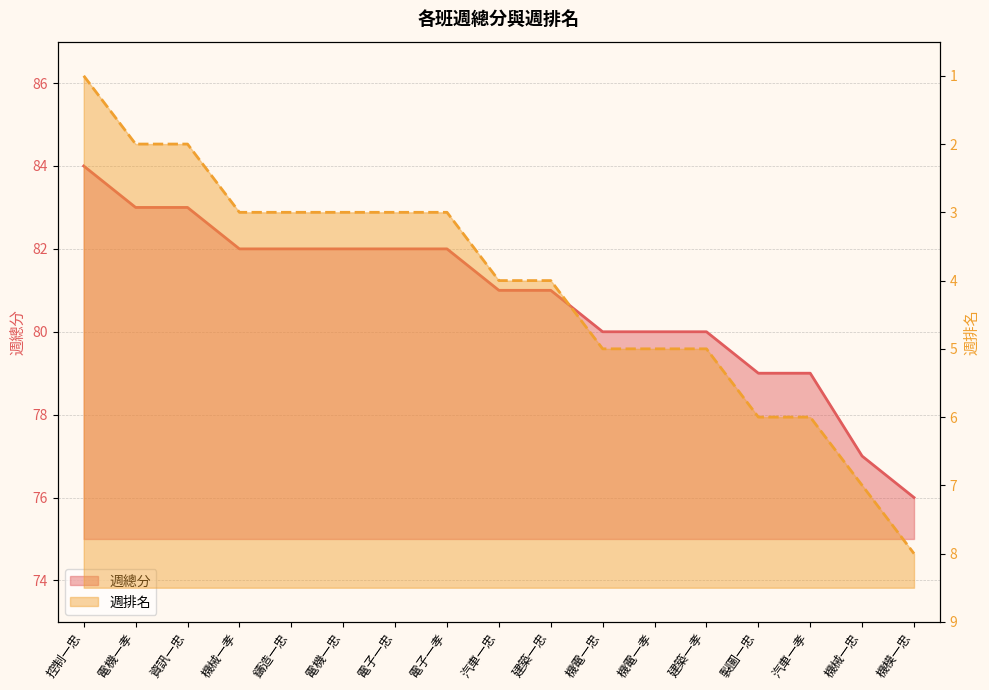

What is the maximum value for 週排名 (line)?

8